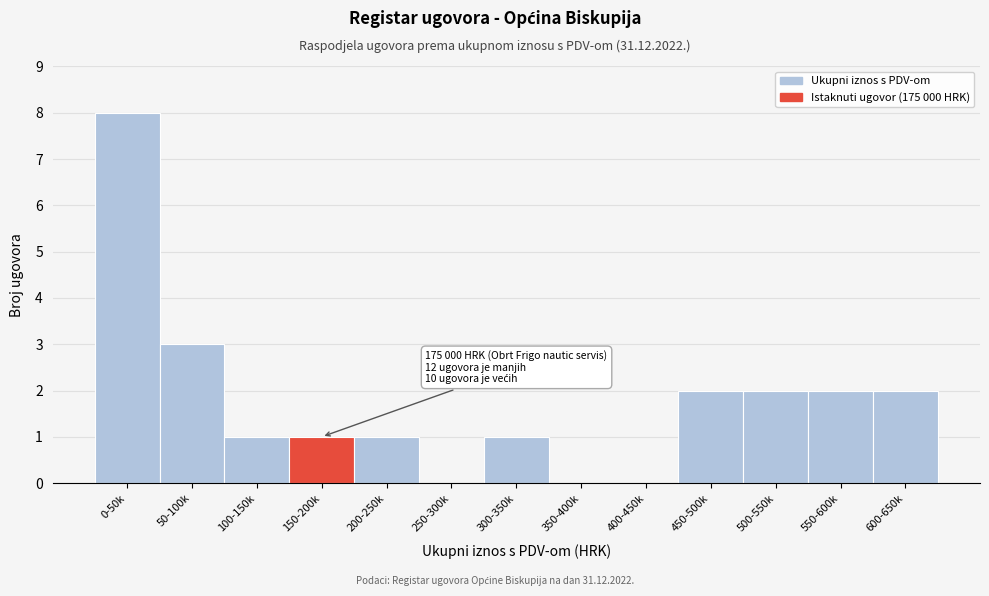

What is the sum of the values at 50-100k and 600-650k?

5